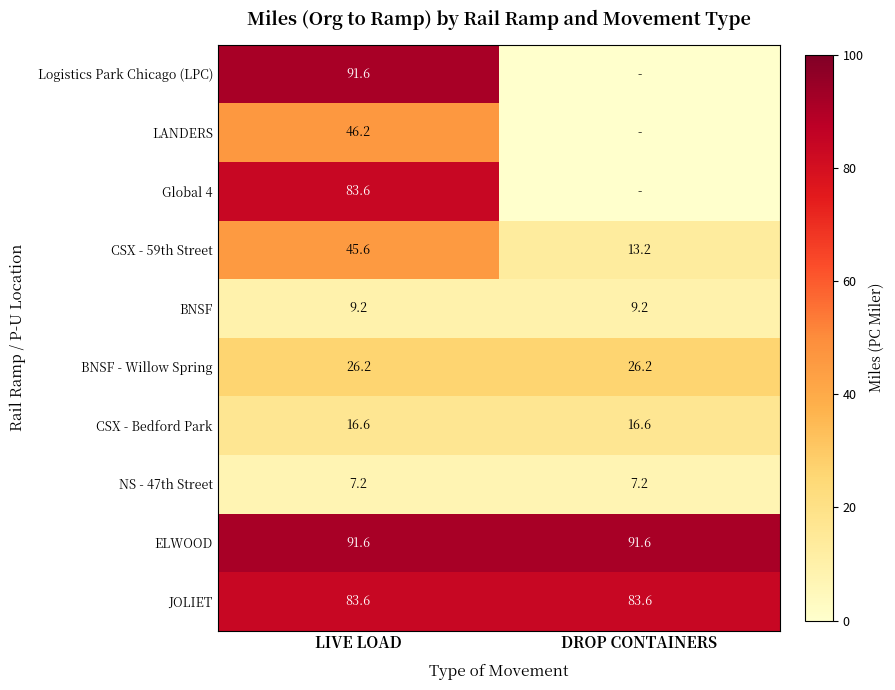

What is the difference between the highest and lowest values at LIVE LOAD?

84.4